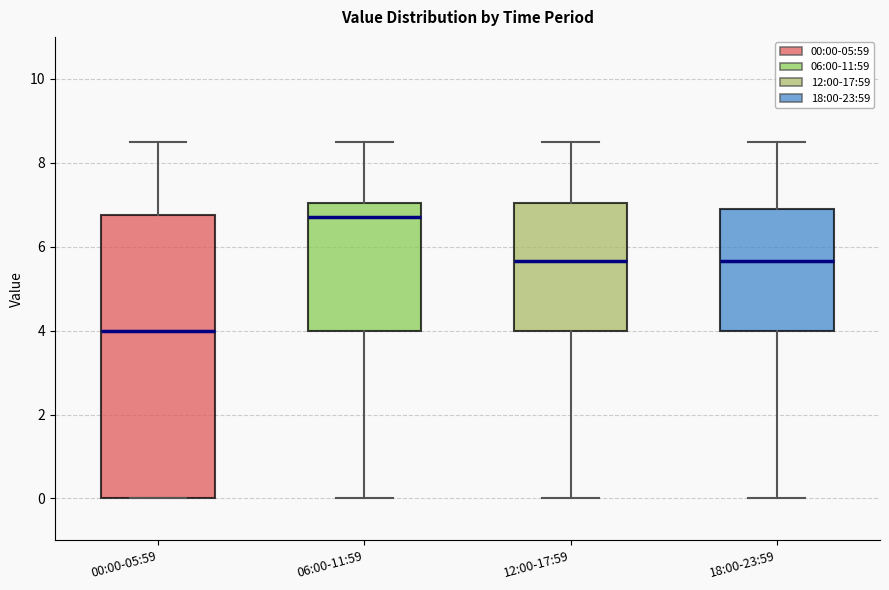

Which box is the tallest, from its lower edge to its upper edge?

00:00-05:59